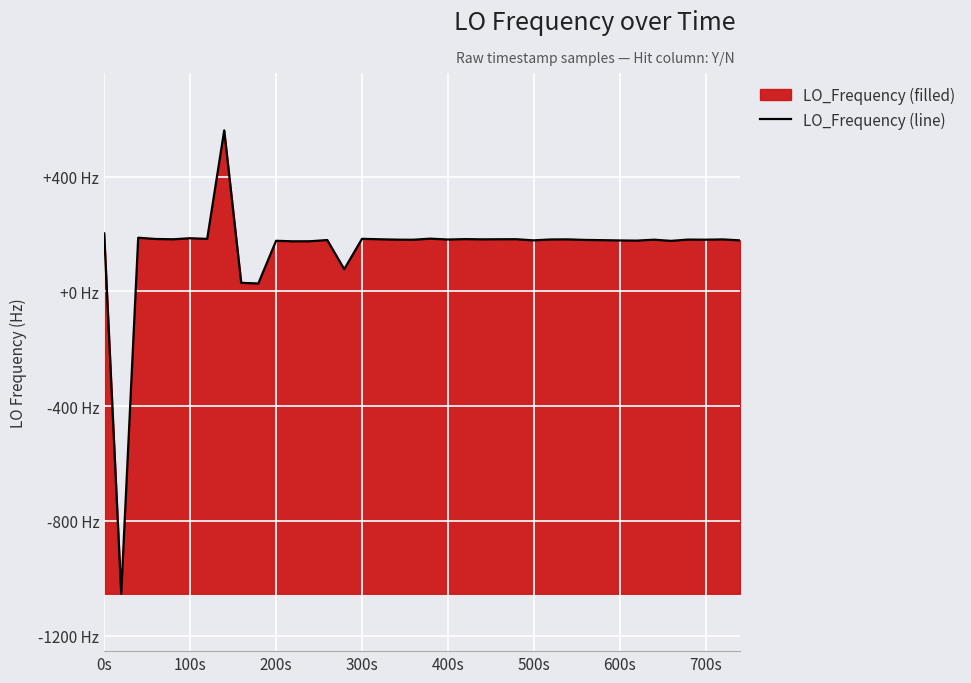

Reading right to left, extract all data points from this chart.

286046977.5	286046980.9	286046979.9	286046980.3	286046975.8	286046979.9	286046976.7	286046977.3	286046978.3	286046979.1	286046981.0	286046980.7	286046977.6	286046981.6	286046981.4	286046981.1	286046981.9	286046980.5	286046983.5	286046979.7	286046980.1	286046981.4	286046982.9	286046877.1	286046978.7	286046974.5	286046974.3	286046976.1	286046827.3	286046829.6	286047360.7	286046982.7	286046985.0	286046981.3	286046982.4	286046986.8	286045746.4	286047002.0